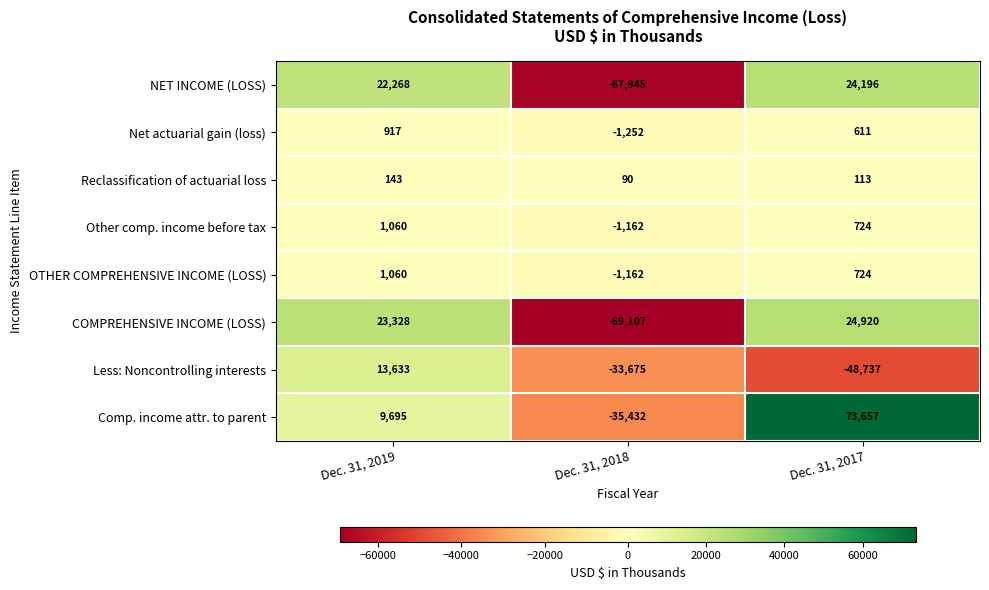

At which category is the sum across all series the highest?

Dec. 31, 2017